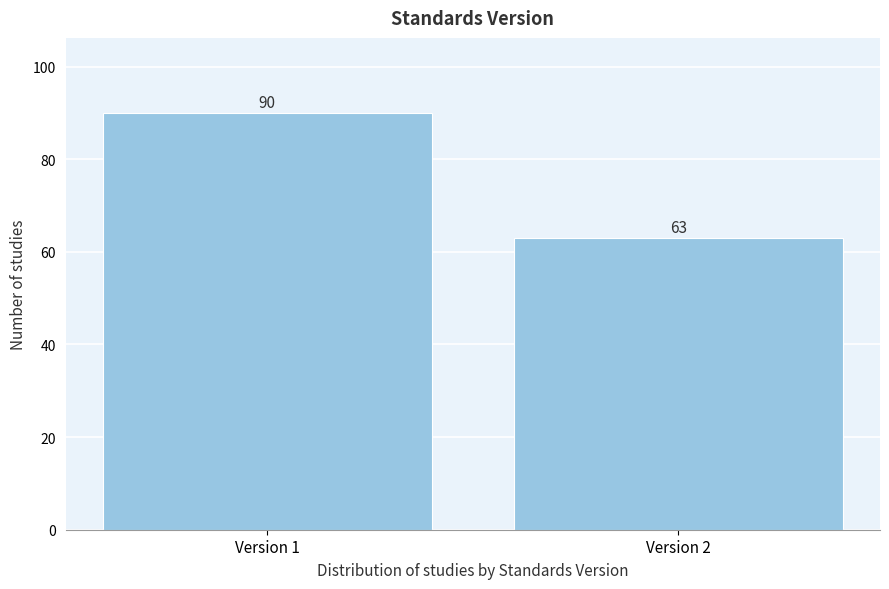

Reading left to right, extract all data points from this chart.

90	63